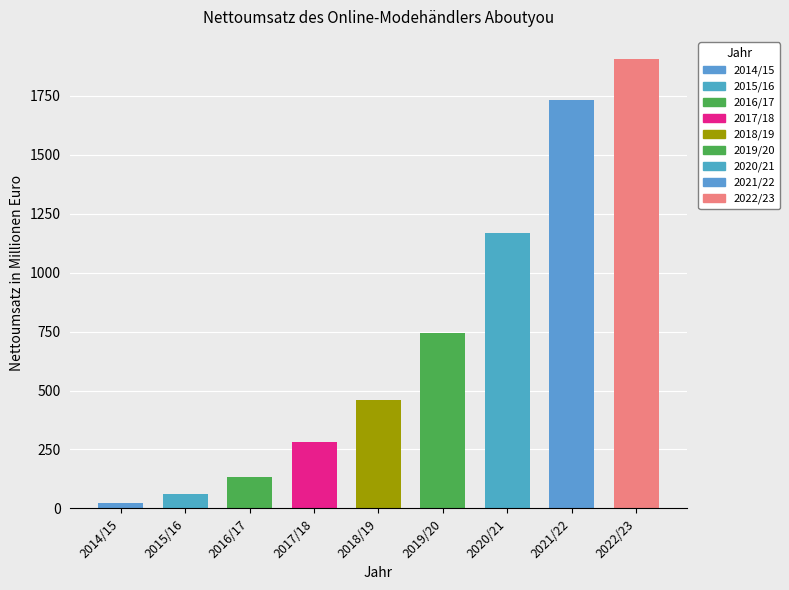

How many categories are shown in the chart?

9